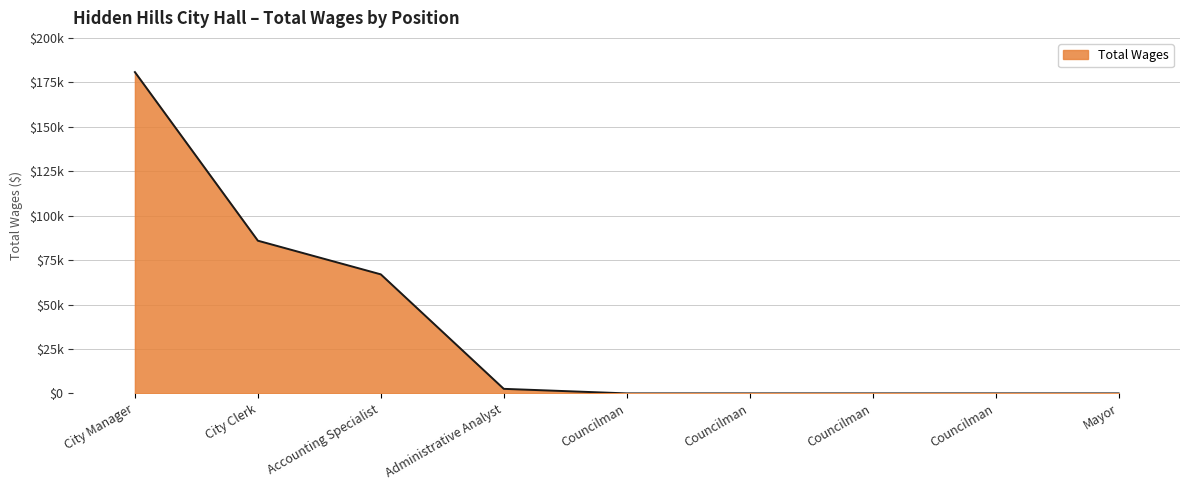

Does the chart display data point markers on the line(s)?

No